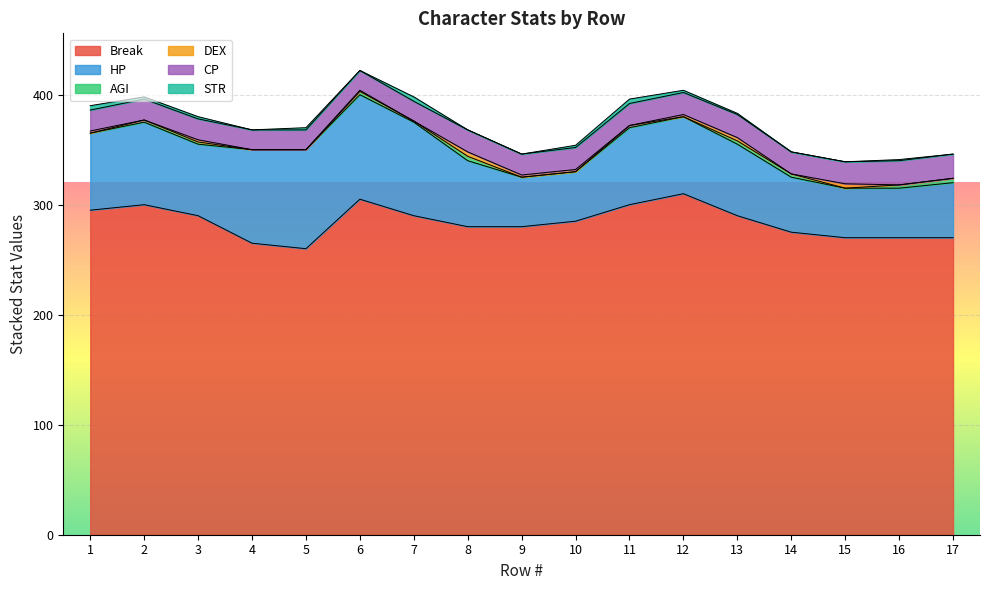

Which series has the widest spread of values?

Break